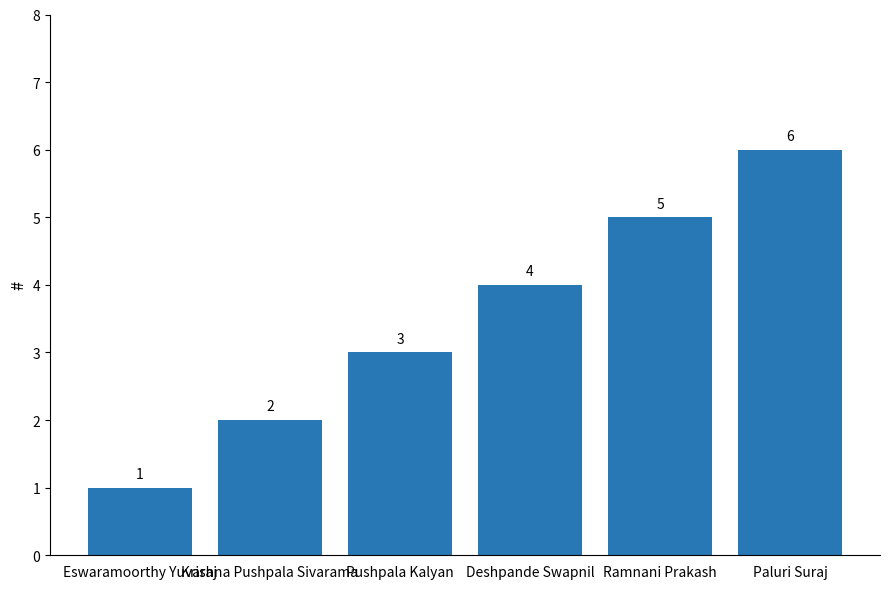

The value at Ramnani Prakash is 5. True or false?

True